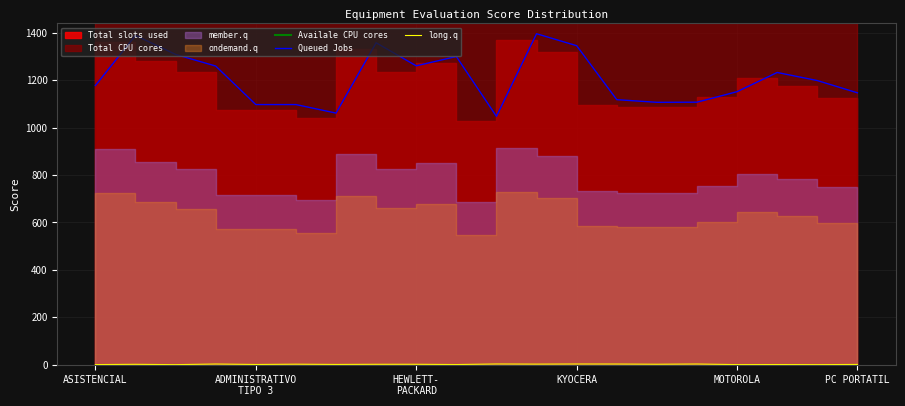

At how many categories does at least one series exceed 1506?

20